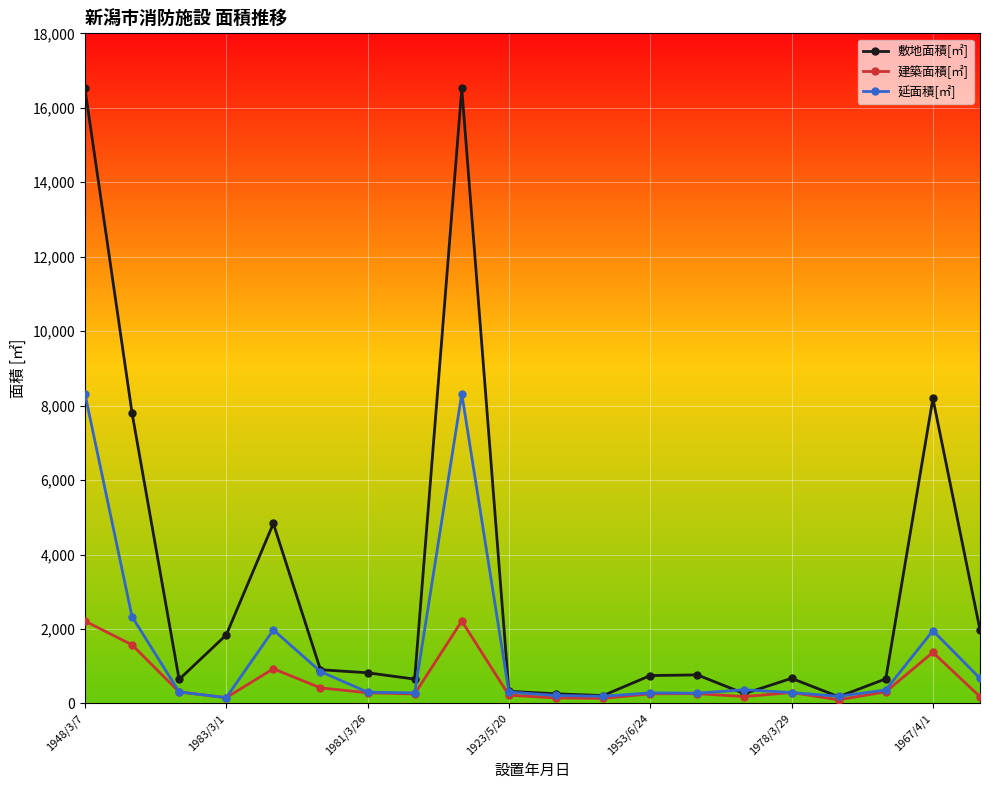

At how many categories does at least one series exceed 7917?

3